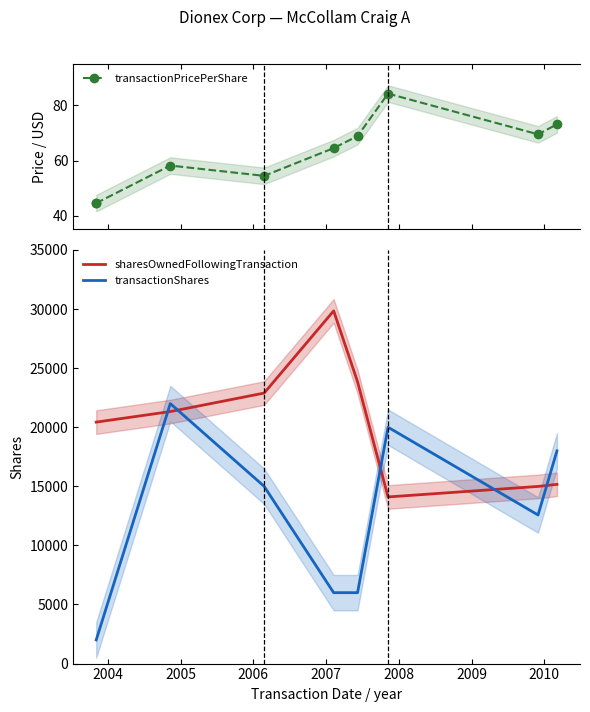

True or false: sharesOwnedFollowingTransaction and transactionPricePerShare cross at least once.

False